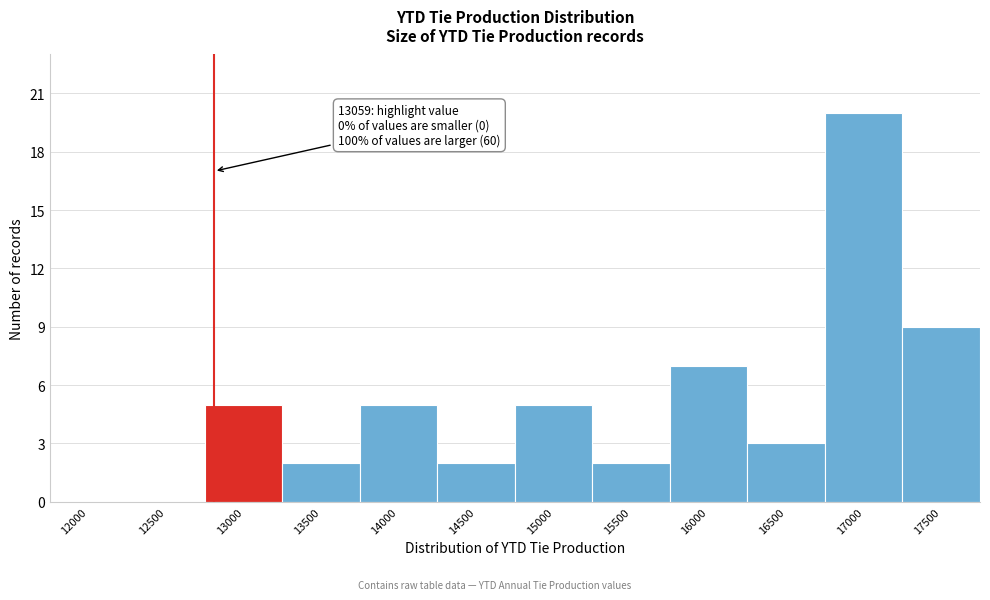

Reading left to right, extract all data points from this chart.

12000=0	12500=0	13000=5	13500=2	14000=5	14500=2	15000=5	15500=2	16000=7	16500=3	17000=20	17500=9